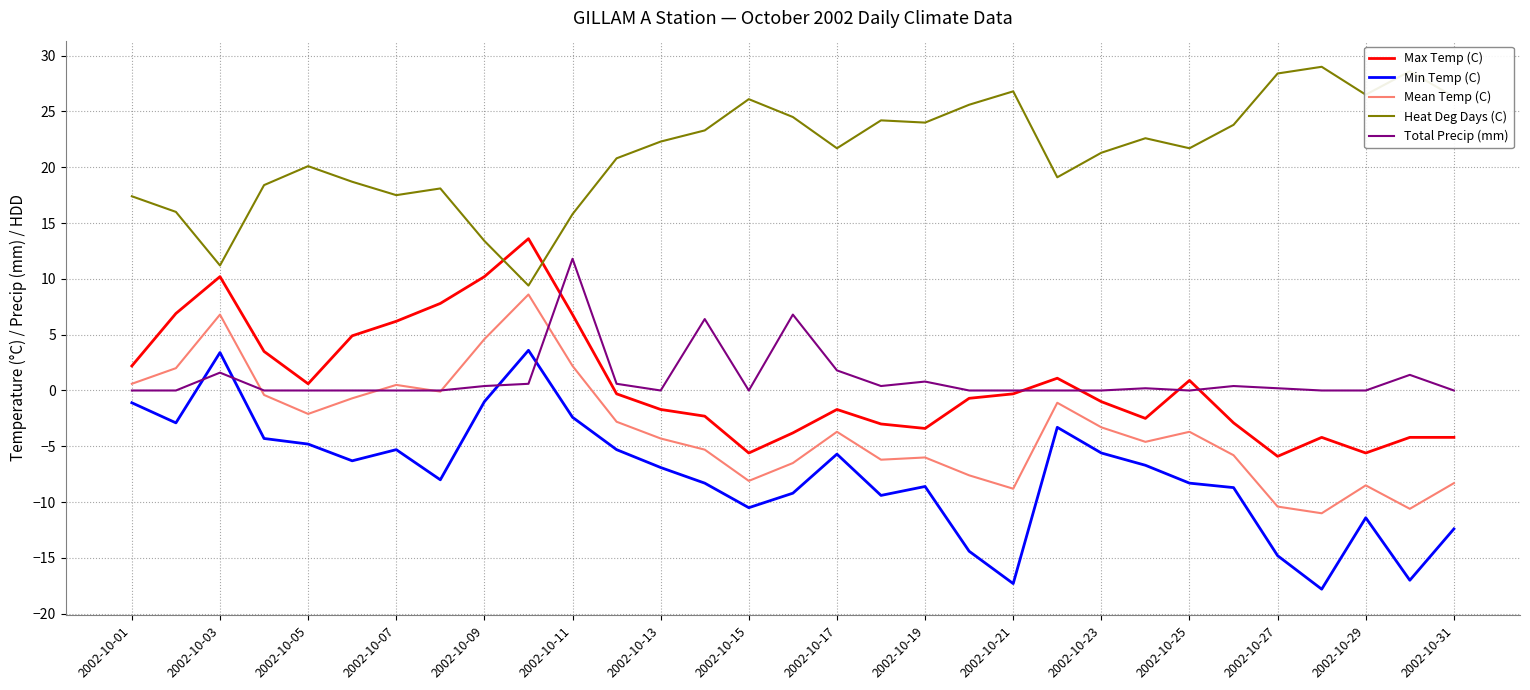

Which series has the largest total across all categories?

Heat Deg Days (C)